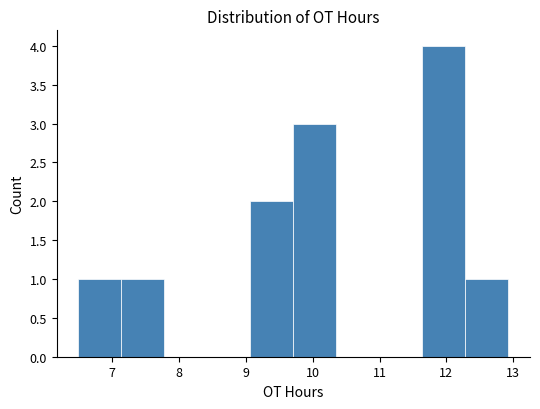

Reading left to right, transcribe this chart: for each bar, give the range it covers on the x-axis and its height. Neither the bar edges nor the heights are printed on the chart, so give them approximately, as read against the axes.

6.5 to 7.1: 1
7.1 to 7.8: 1
7.8 to 8.4: 0
8.4 to 9.1: 0
9.1 to 9.7: 2
9.7 to 10.4: 3
10.4 to 11.0: 0
11.0 to 11.6: 0
11.6 to 12.3: 4
12.3 to 12.9: 1